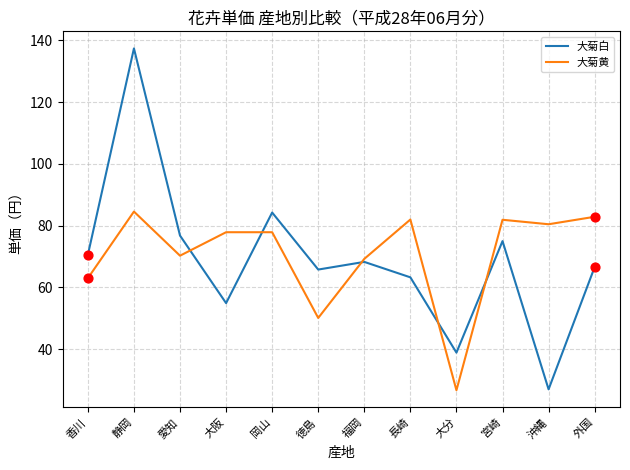

What are all the series names shown in the legend?

大菊白, 大菊黄